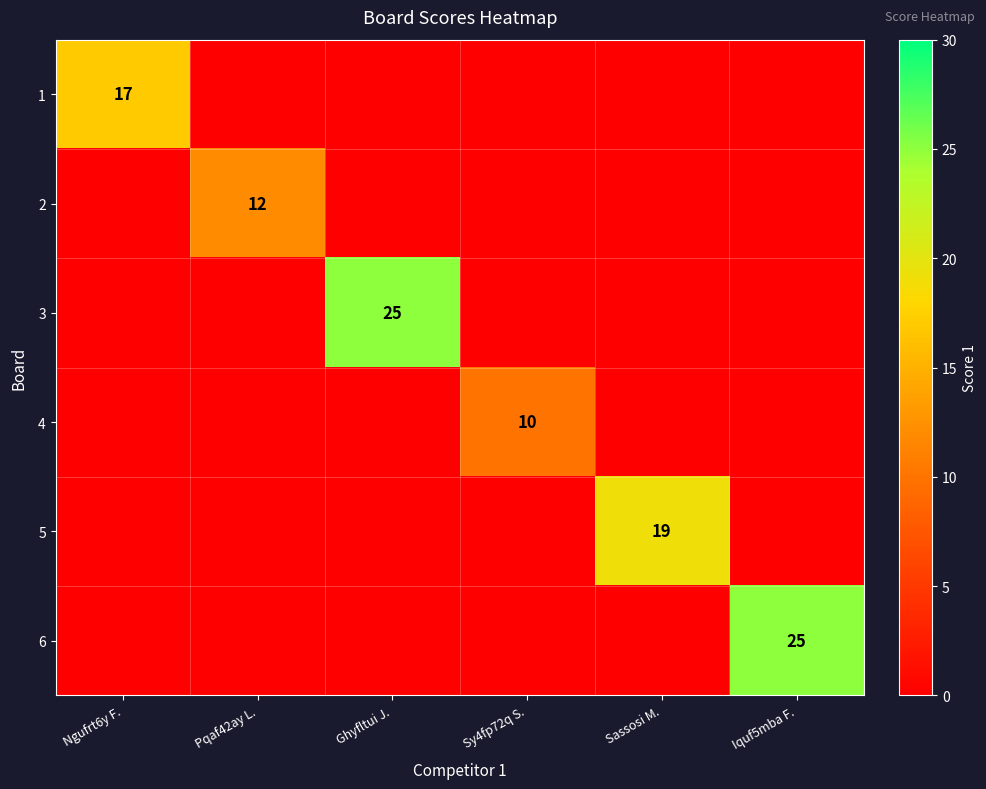

At which category is the sum across all series the highest?

Ghyfltui J.